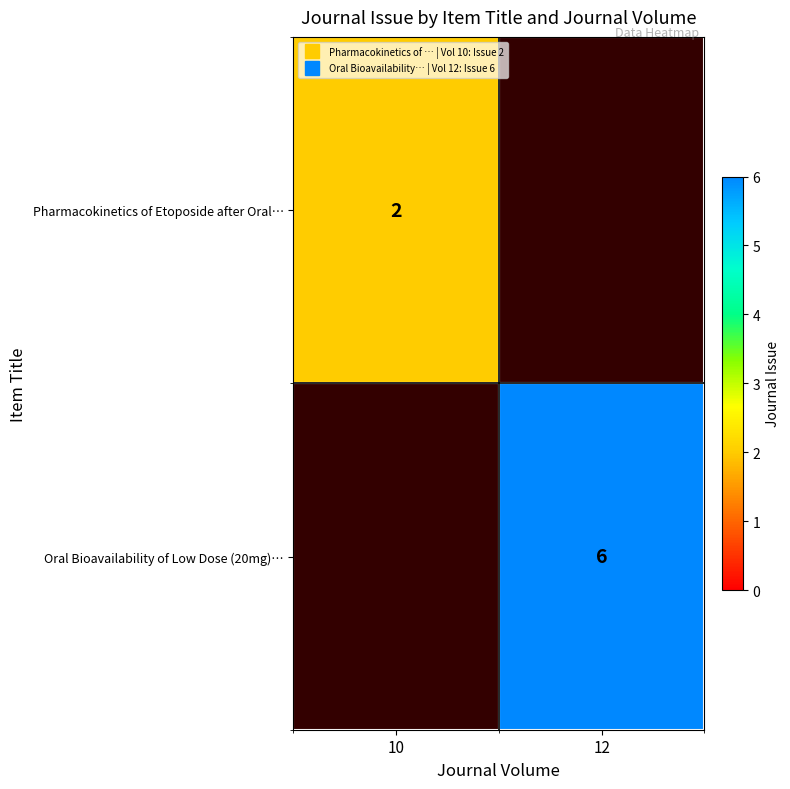

Which series has the widest spread of values?

Oral Bioavailability of Low Dose (20mg)…